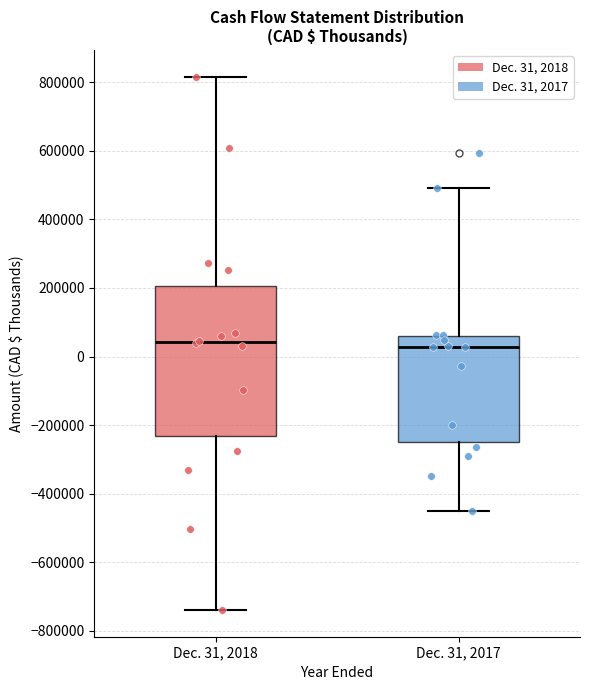

Reading left to right, transcribe this box plot: for each box, give where its median line is, the range the box spans, and where its two whiskers end, as read against the y-axis. The values are not printed on the chart, so give them approximately, as read against the axis.

Dec. 31, 2018: median 40000, box -240000 to 200000, whiskers -740000 to 820000
Dec. 31, 2017: median 20000, box -240000 to 60000, whiskers -460000 to 500000